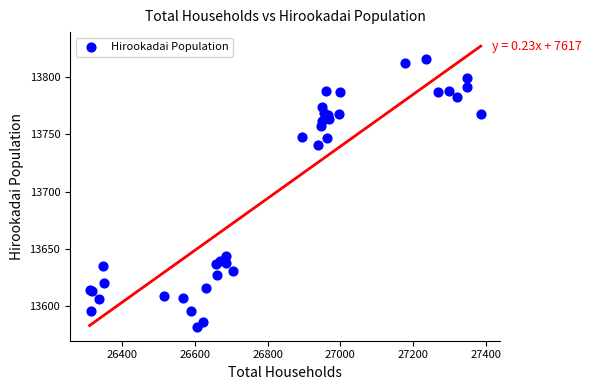

What Y value in the scatter plot is closest to 13699?

13741